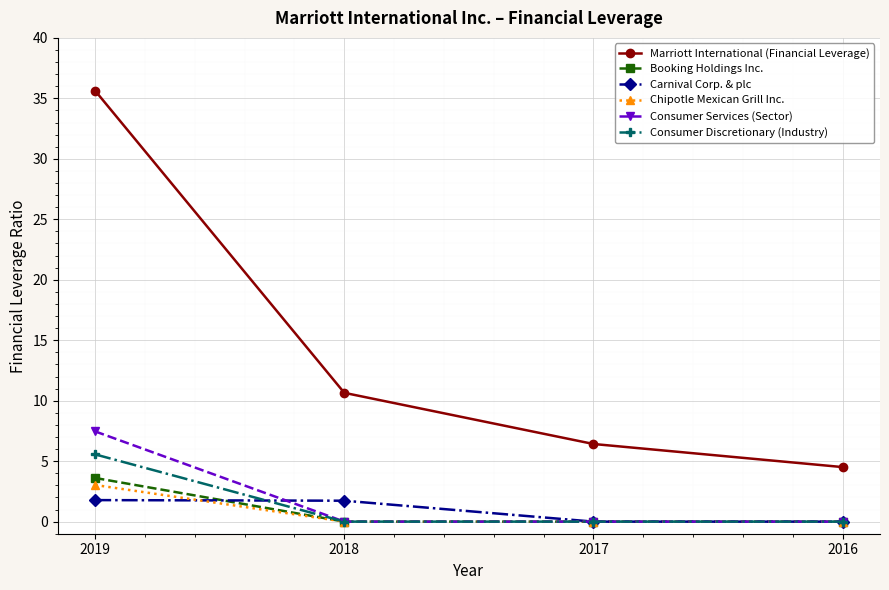

The Chipotle Mexican Grill Inc. series shows 1.5 at 2019. True or false?

False